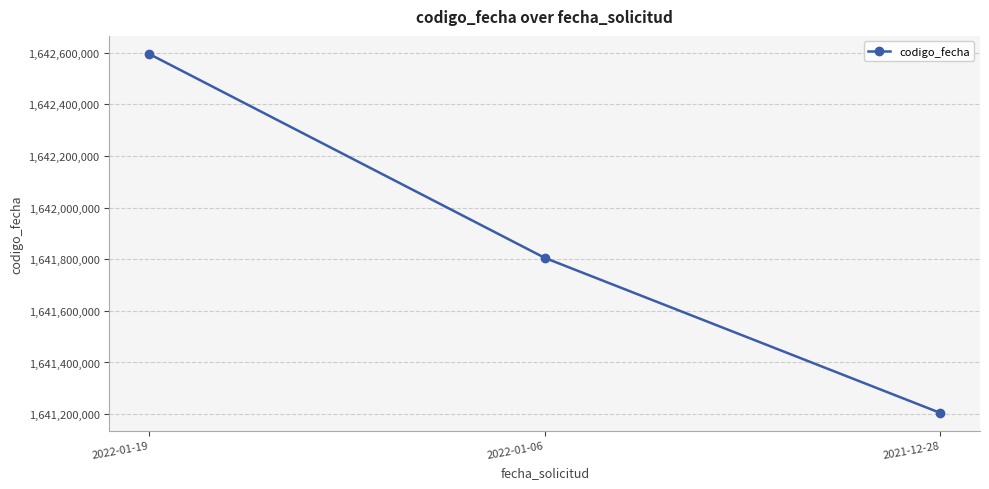

What is the difference between the maximum and second lowest values?

790349